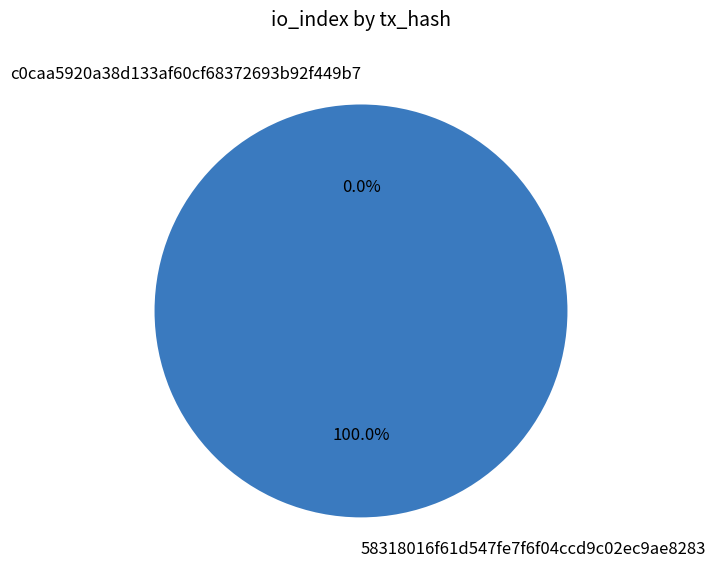

What is the largest slice in the pie chart?

direction 1 (io_index=4)